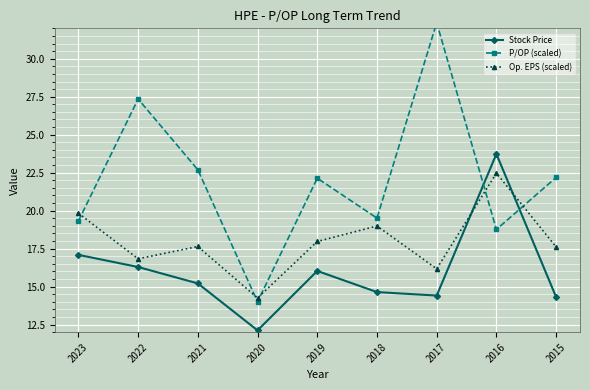

Which category has the lowest value in the Stock Price series?

2020